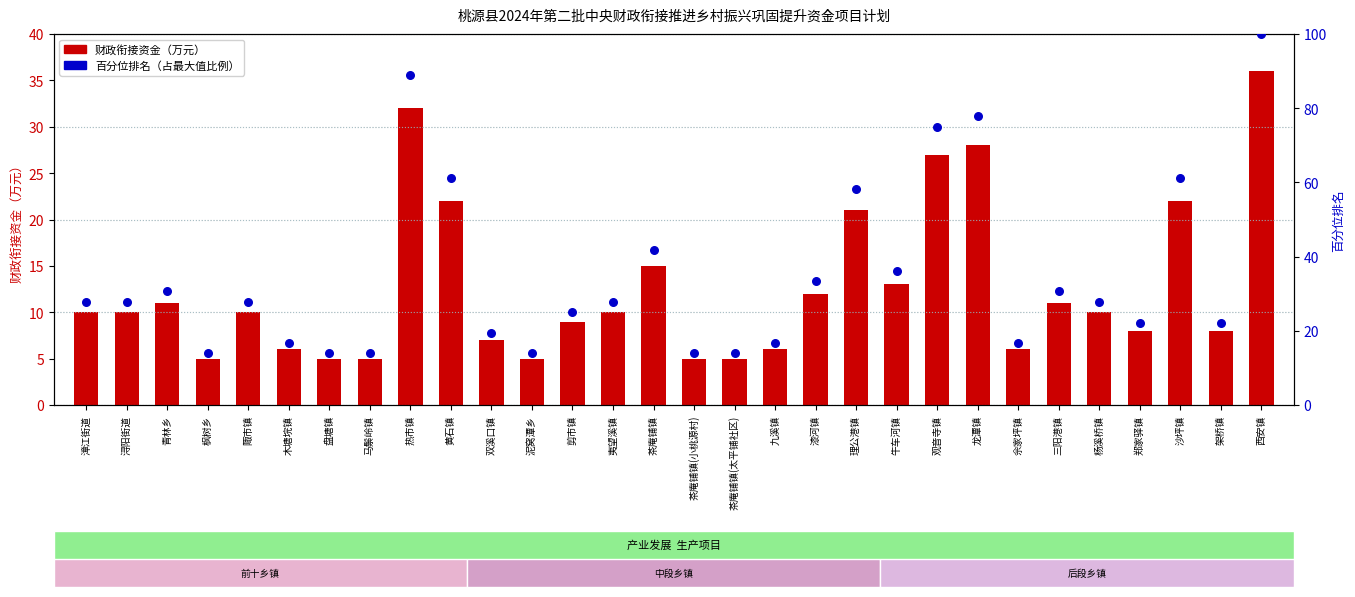

Which series contains the lowest Y value?

财政衔接资金（万元）